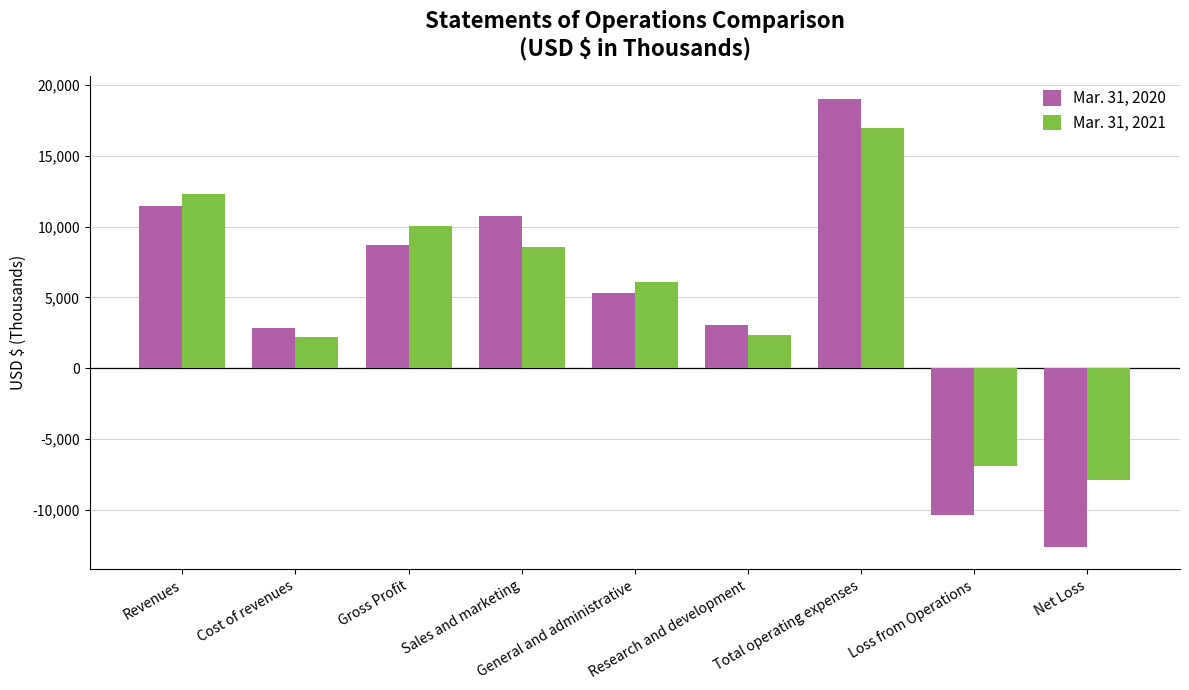

What is the greatest value displayed?

19031